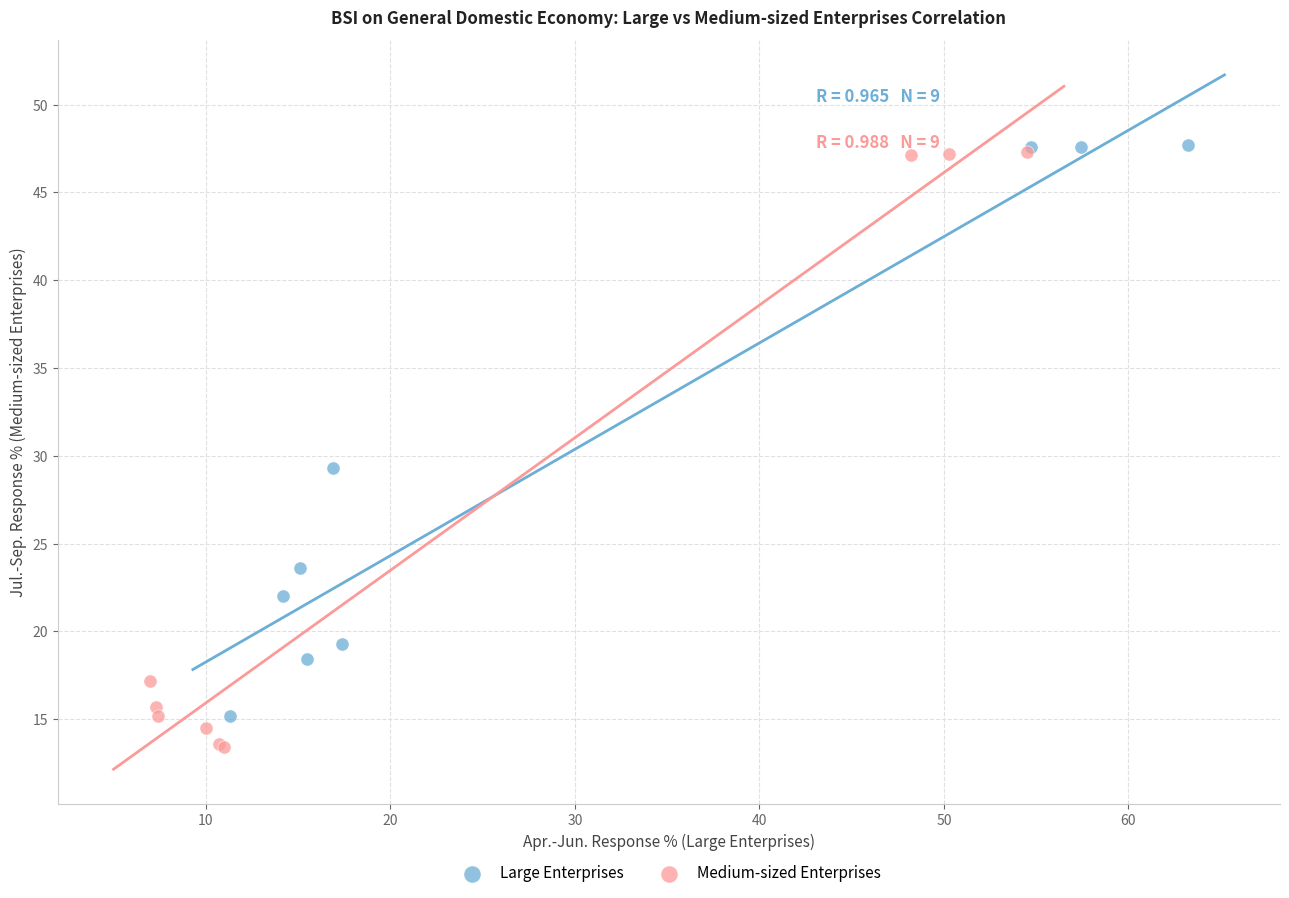

Which series reaches the minimum Y coordinate?

Medium-sized Enterprises